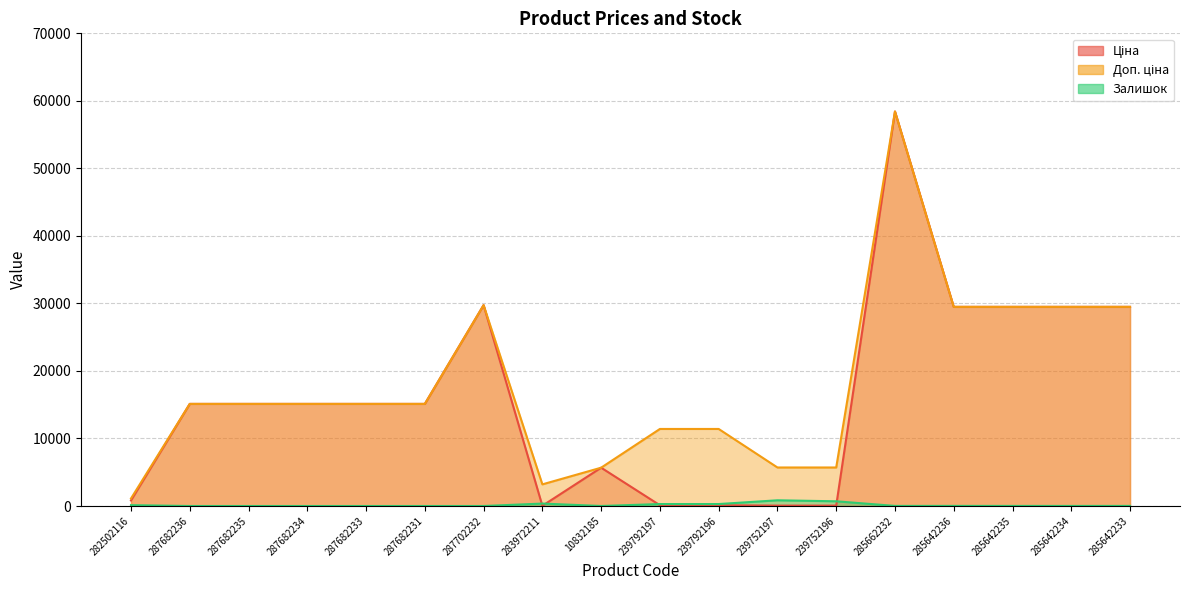

What is the label of the 4th point from the right?

285642236